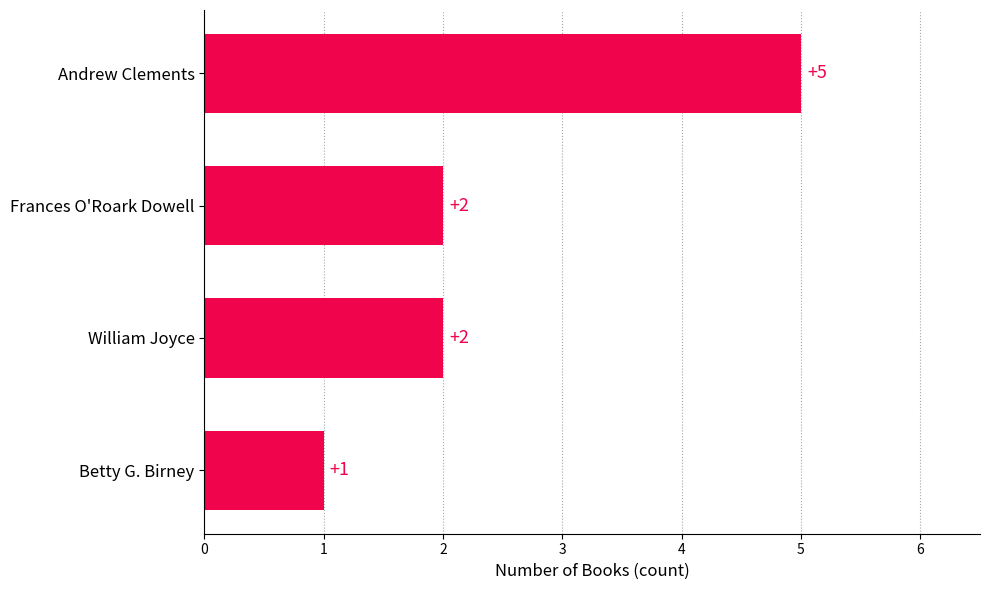

How many values are between 2 and 5?

3